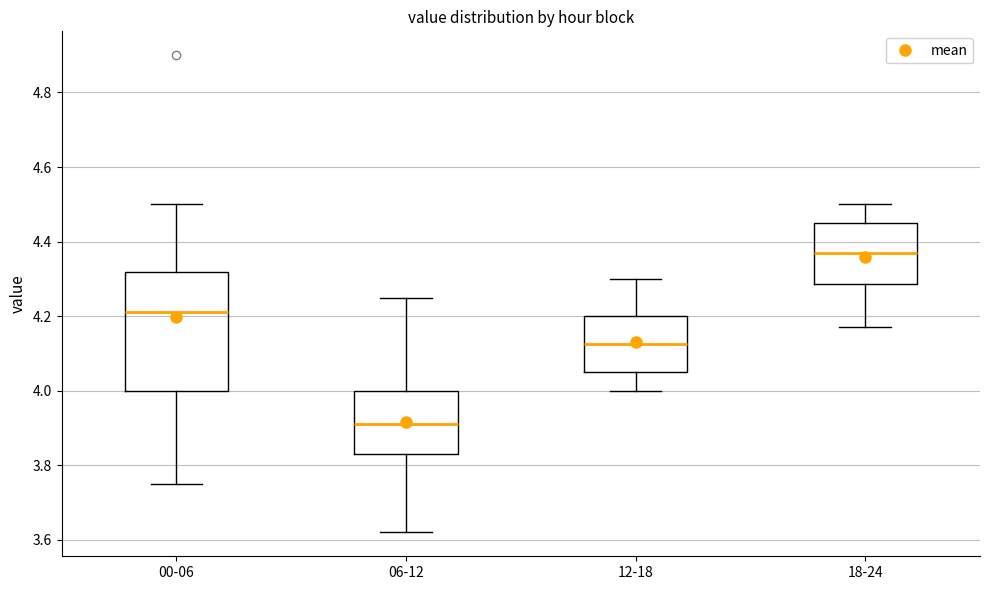

Reading left to right, transcribe this box plot: for each box, give where its median line is, the range the box spans, and where its two whiskers end, as read against the y-axis. The values are not printed on the chart, so give them approximately, as read against the axis.

00-06: median 4.22, box 4.00 to 4.32, whiskers 3.76 to 4.50
06-12: median 3.92, box 3.84 to 4.00, whiskers 3.62 to 4.26
12-18: median 4.12, box 4.06 to 4.20, whiskers 4.00 to 4.30
18-24: median 4.38, box 4.28 to 4.46, whiskers 4.18 to 4.50